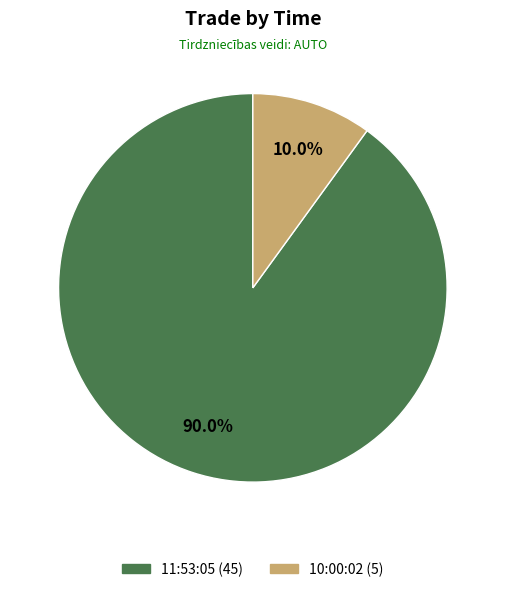

Which category has the biggest portion of the pie?

11:53:05